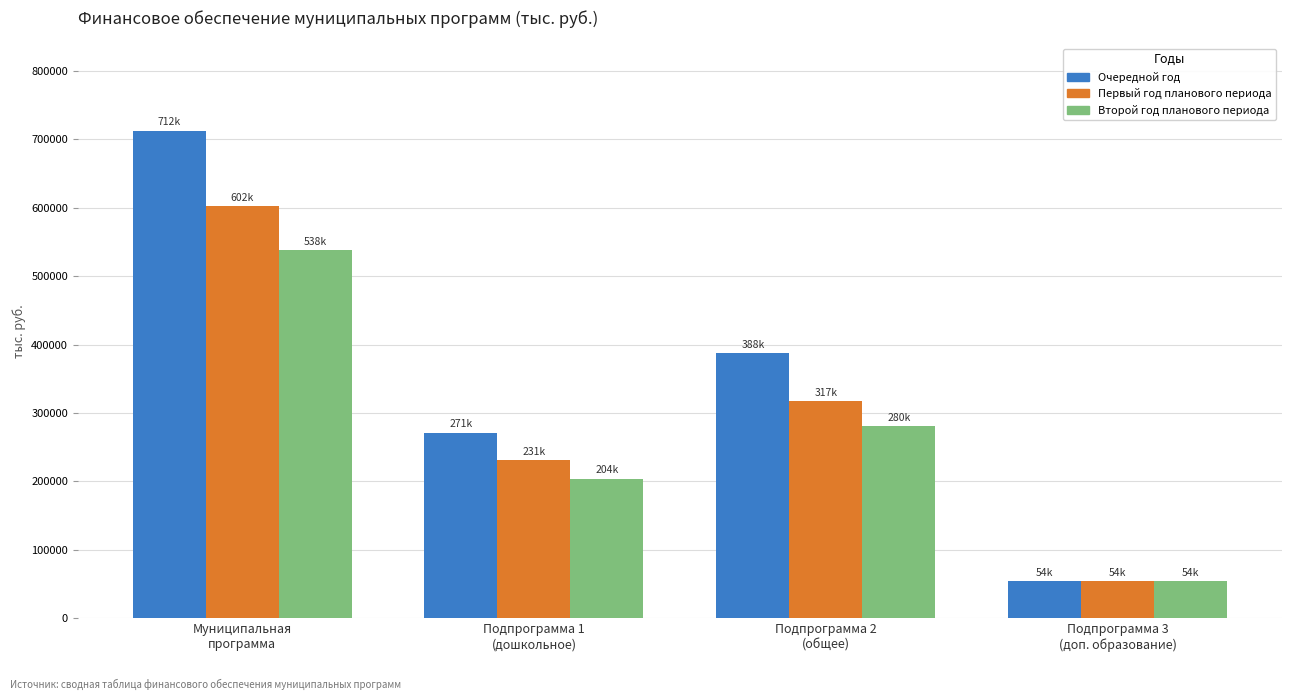

How many series are shown in this chart?

3